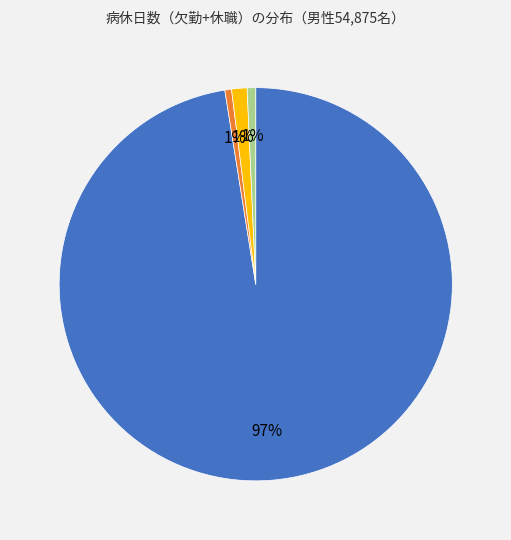

How many slices are in this pie chart?

4